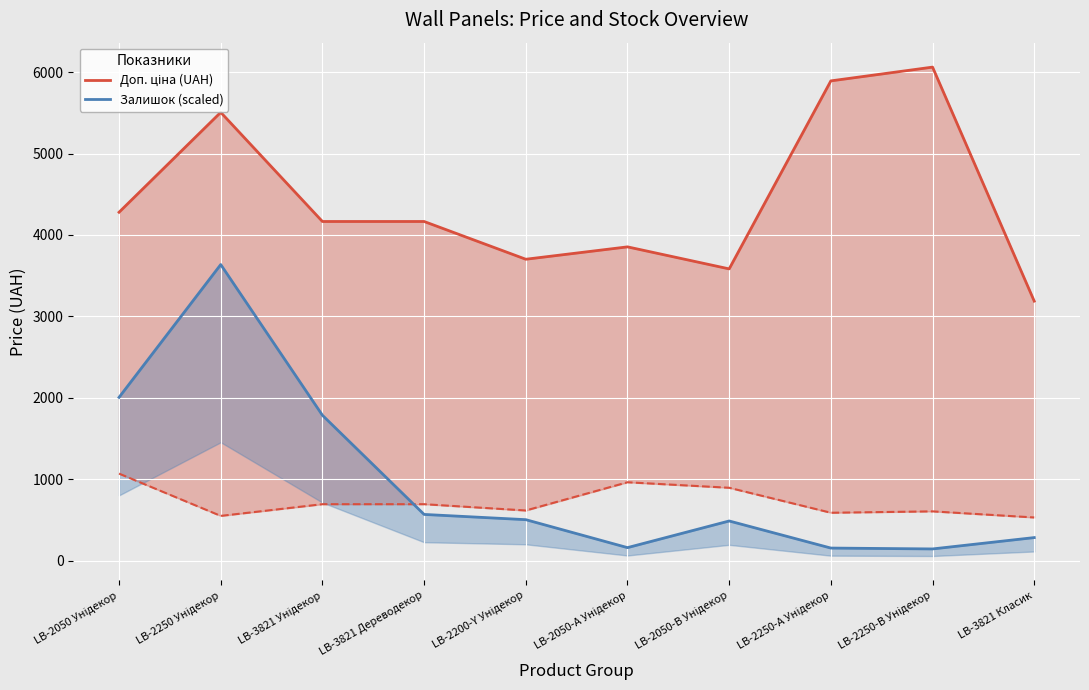

What is the approximate value of Доп. ціна (UAH) at LB-2200-Y Унідекор?

3701.9